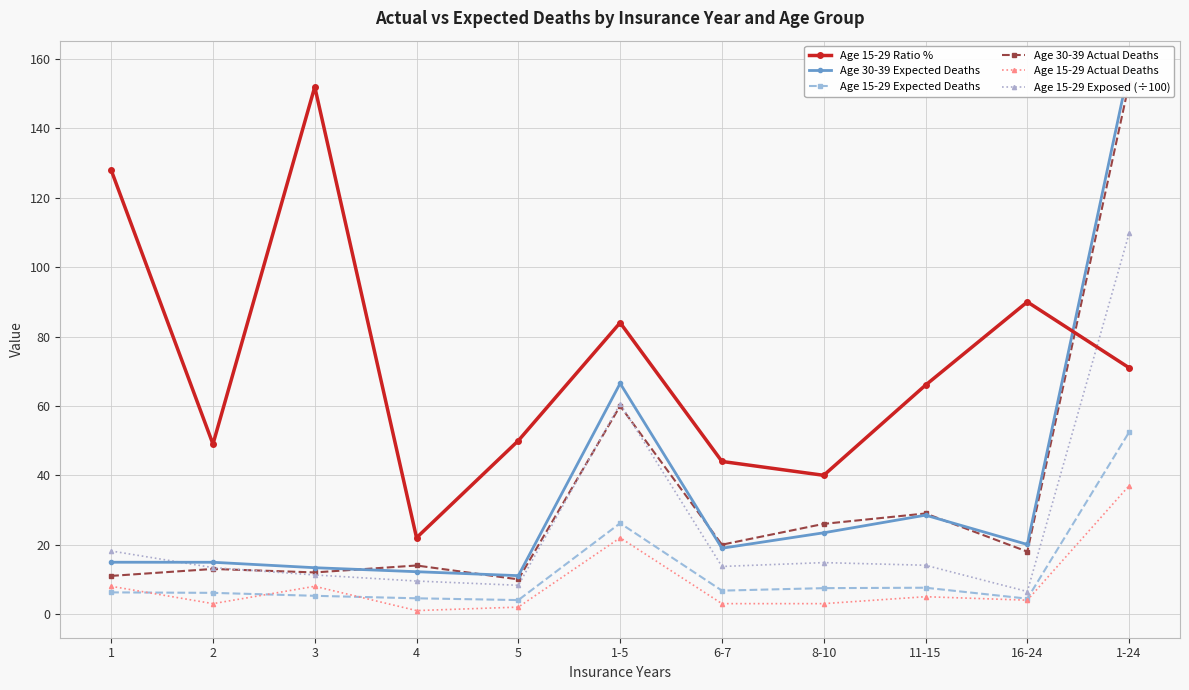

Which series has the largest total across all categories?

Age 15-29 Ratio %